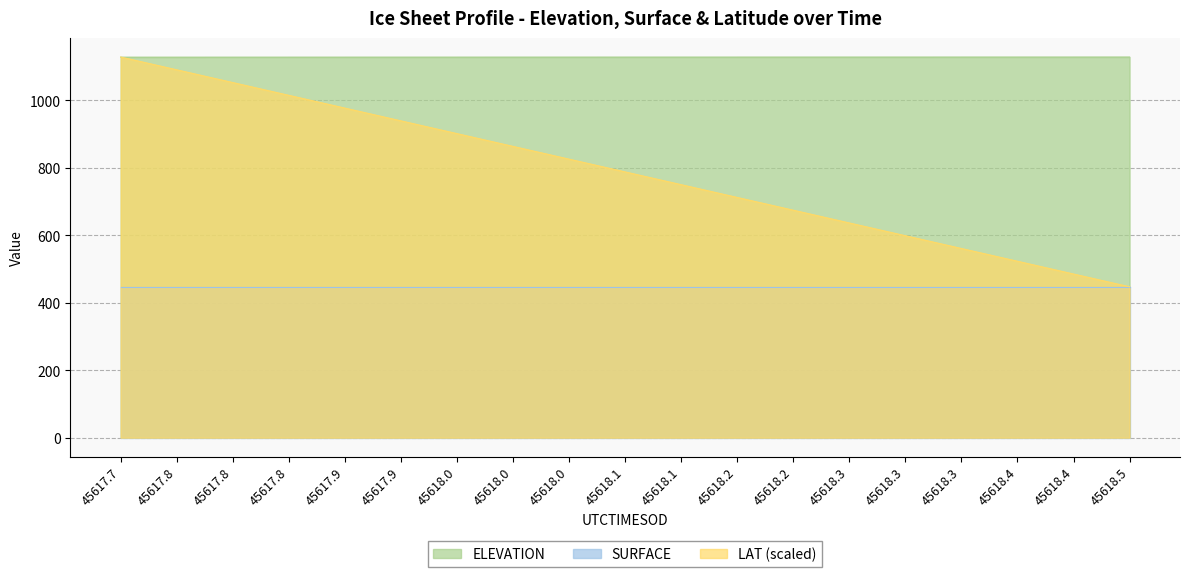

Reading left to right, what are all the values shown in this chart?

ELEVATION: 1128.4	1128.5	1128.5	1128.5	1128.5	1128.5	1128.6	1128.6	1128.6	1128.6	1128.7	1128.7	1128.7	1128.7	1128.7	1128.8	1128.8	1128.8	1128.8
LAT: 1128.8	1091.0	1053.1	1015.3	977.4	939.6	901.7	863.9	826.0	788.2	750.3	712.5	674.6	636.8	598.9	561.1	523.2	485.4	447.5